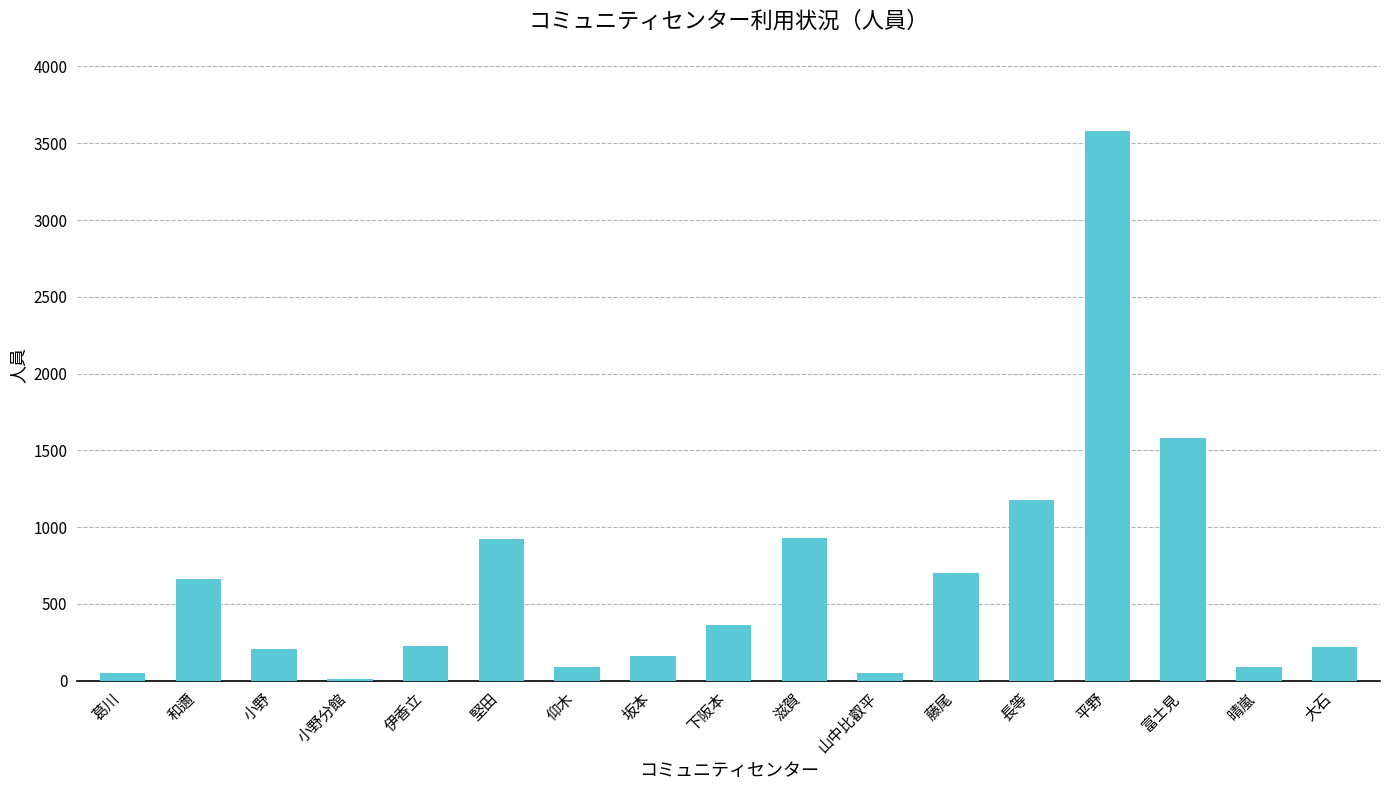

What is the sum of the values at 堅田 and 和邇?

1585